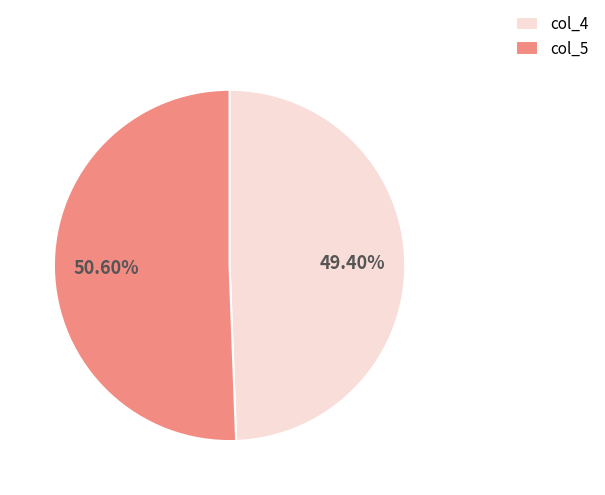

How many segments does this pie chart have?

2